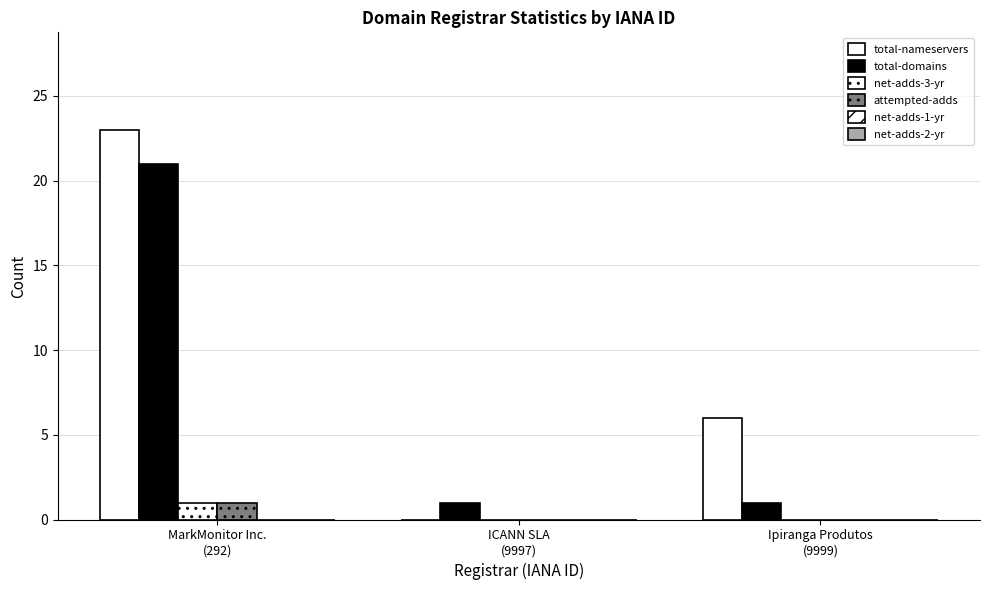

How many series are shown in this chart?

4